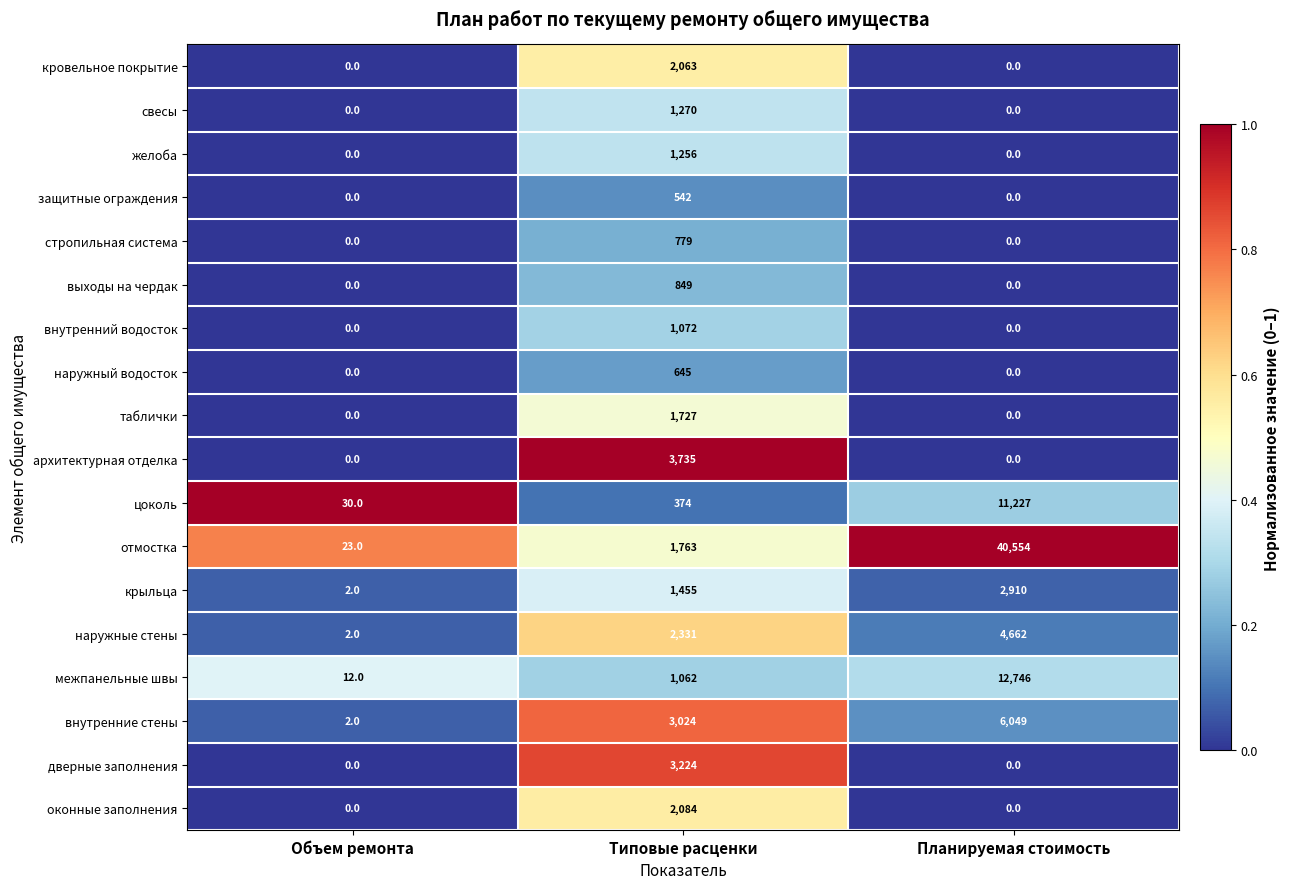

What is the average value of the стропильная система series?

260